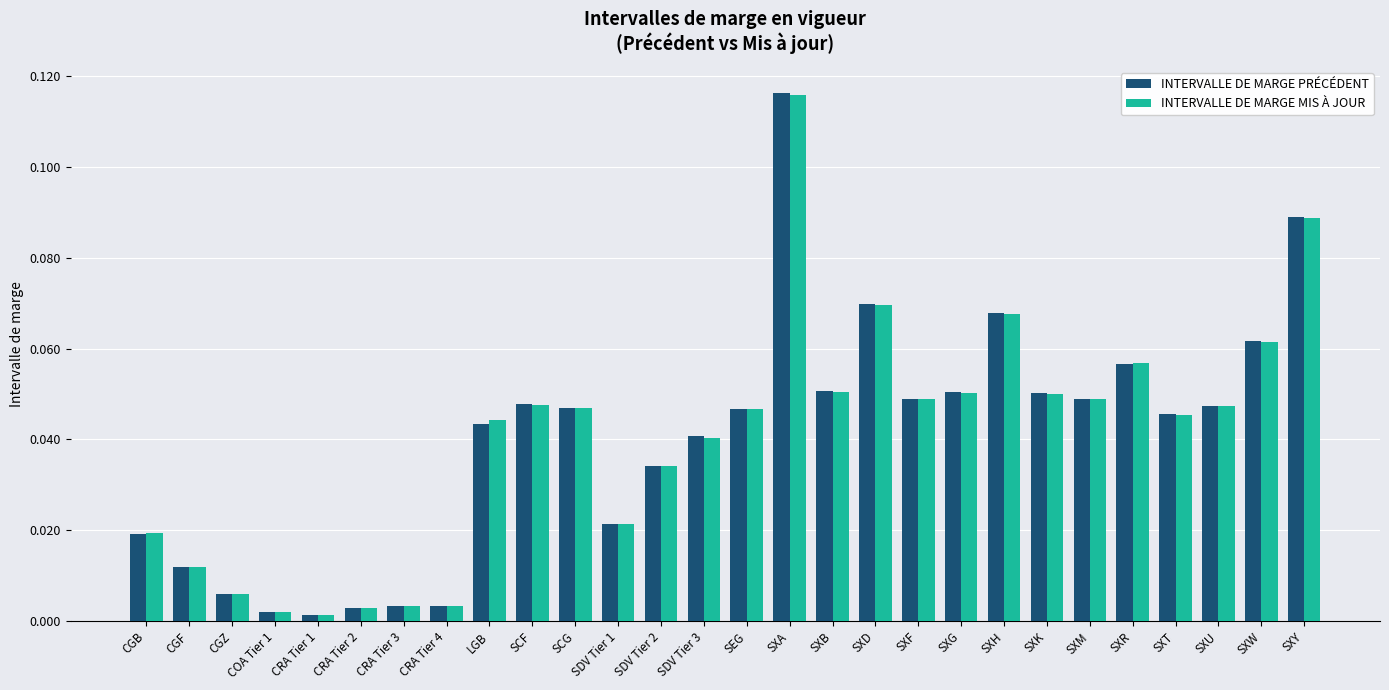

At how many categories does at least one series exceed 0?

28